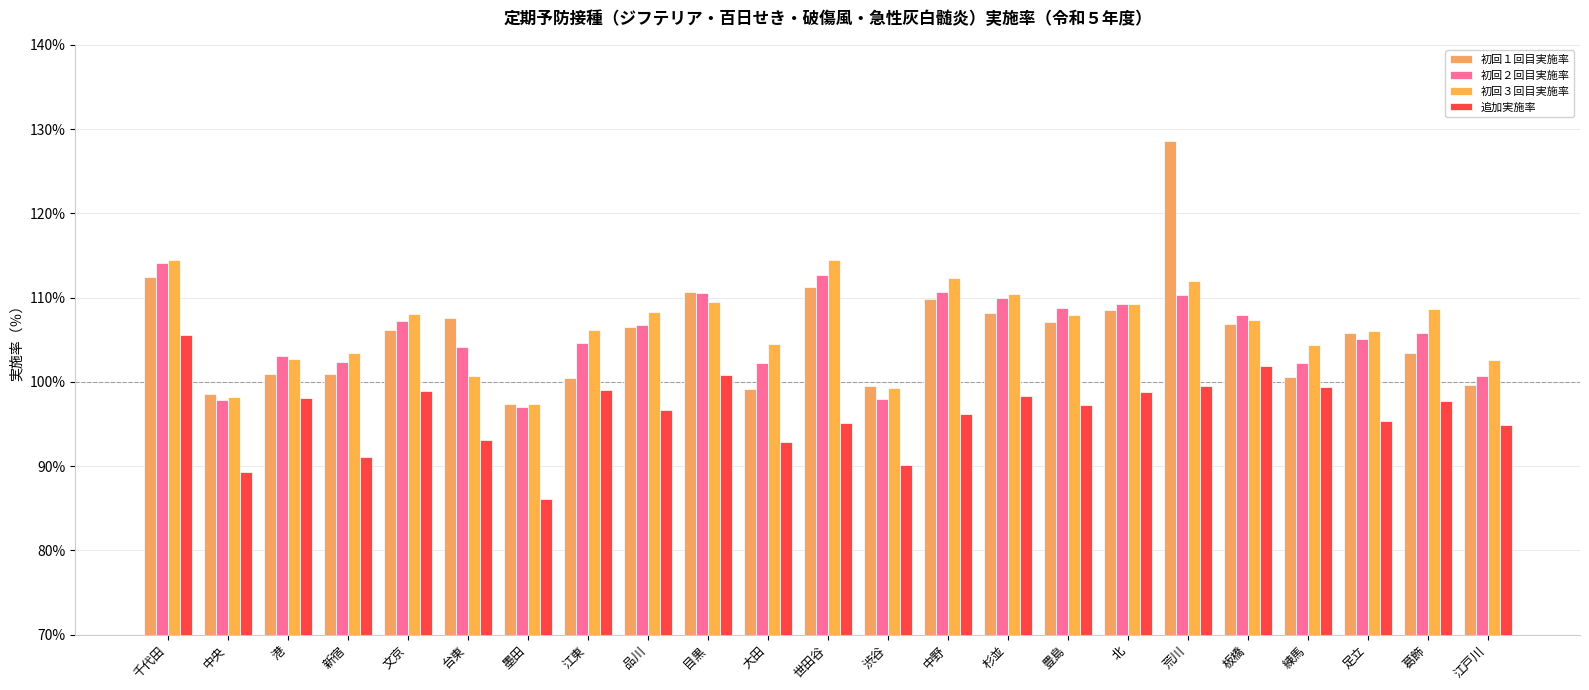

What is the label of the 17th bar from the left?

北